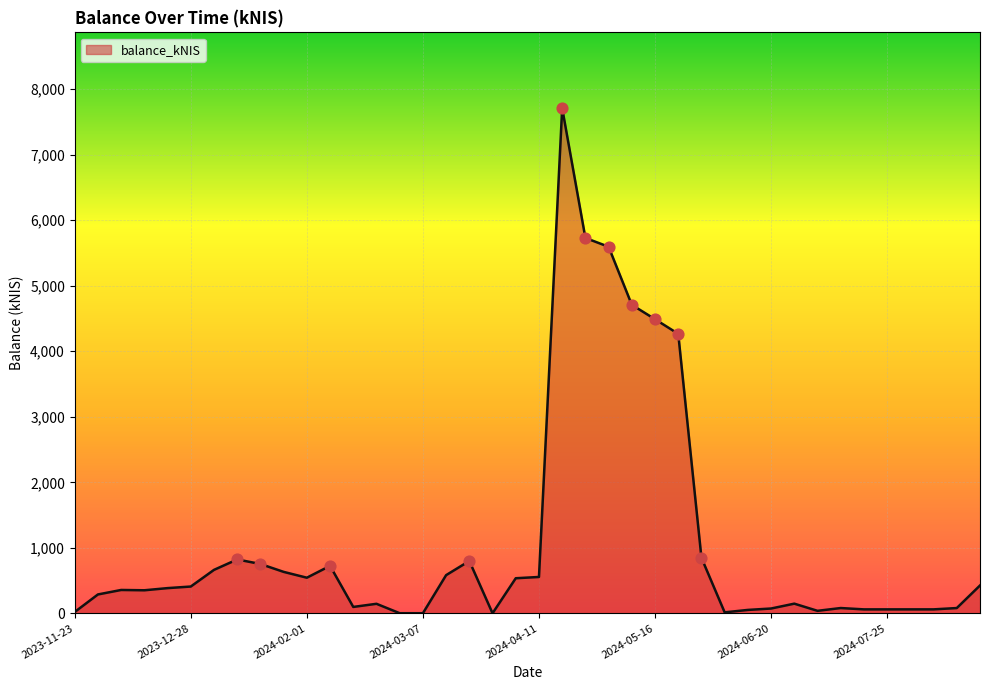

What is the difference between the maximum and minimum values?

7707.4